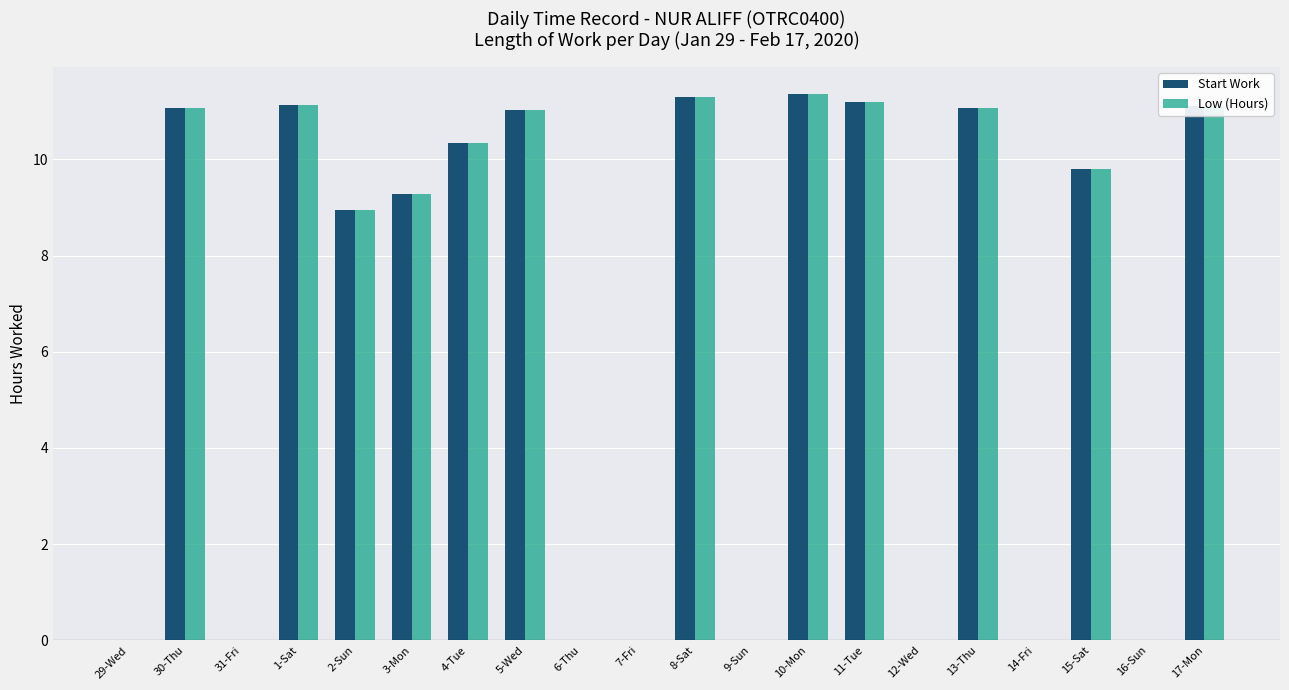

Where is Start Work nearest to the value 5?

2-Sun